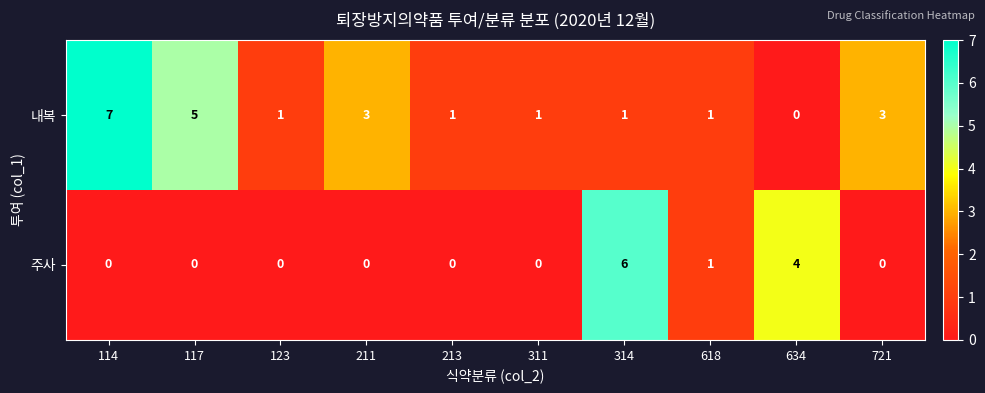

Reading left to right, extract all data points from this chart.

내복: 114=7	117=5	123=1	211=3	213=1	311=1	314=1	618=1	634=0	721=3
주사: 114=0	117=0	123=0	211=0	213=0	311=0	314=6	618=1	634=4	721=0